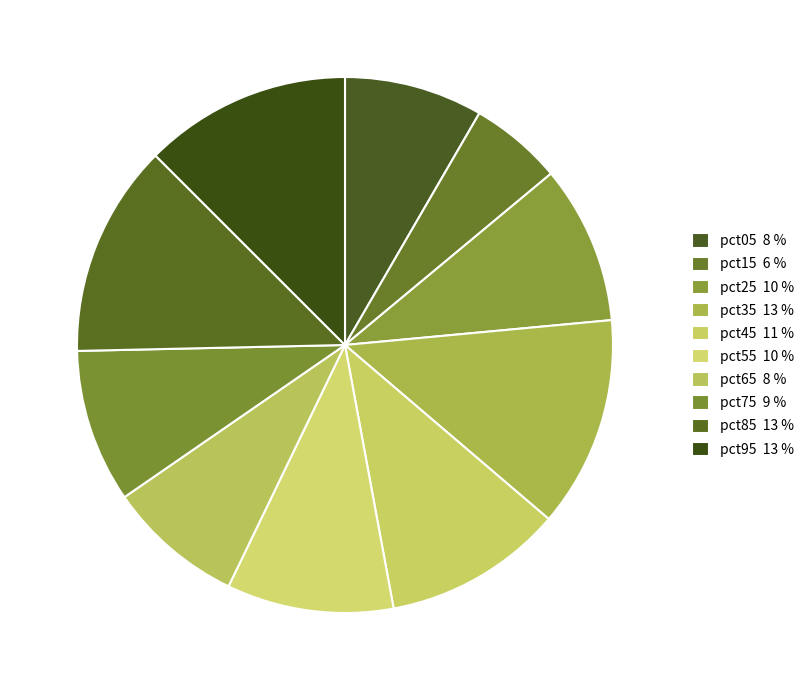

What percentage do pct55 and pct65 together represent?

18.3%